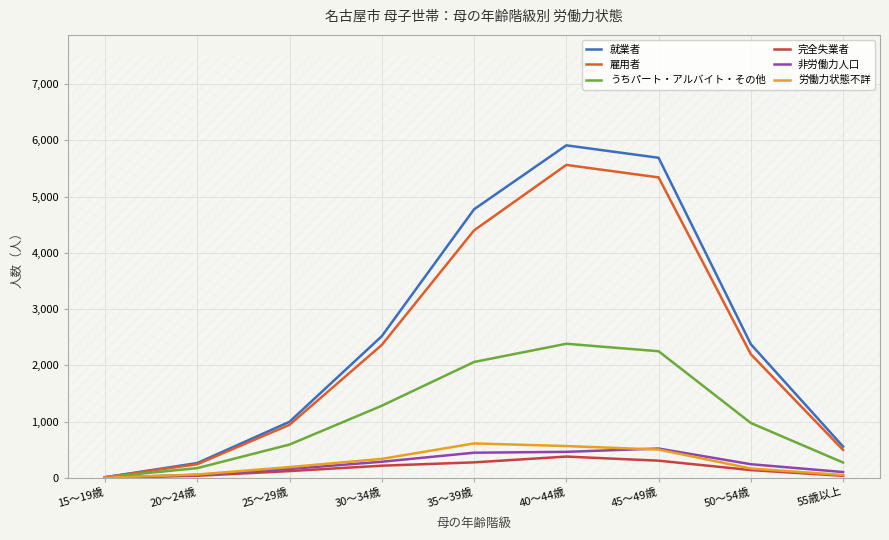

Where is the first local maximum for 就業者?

40～44歳